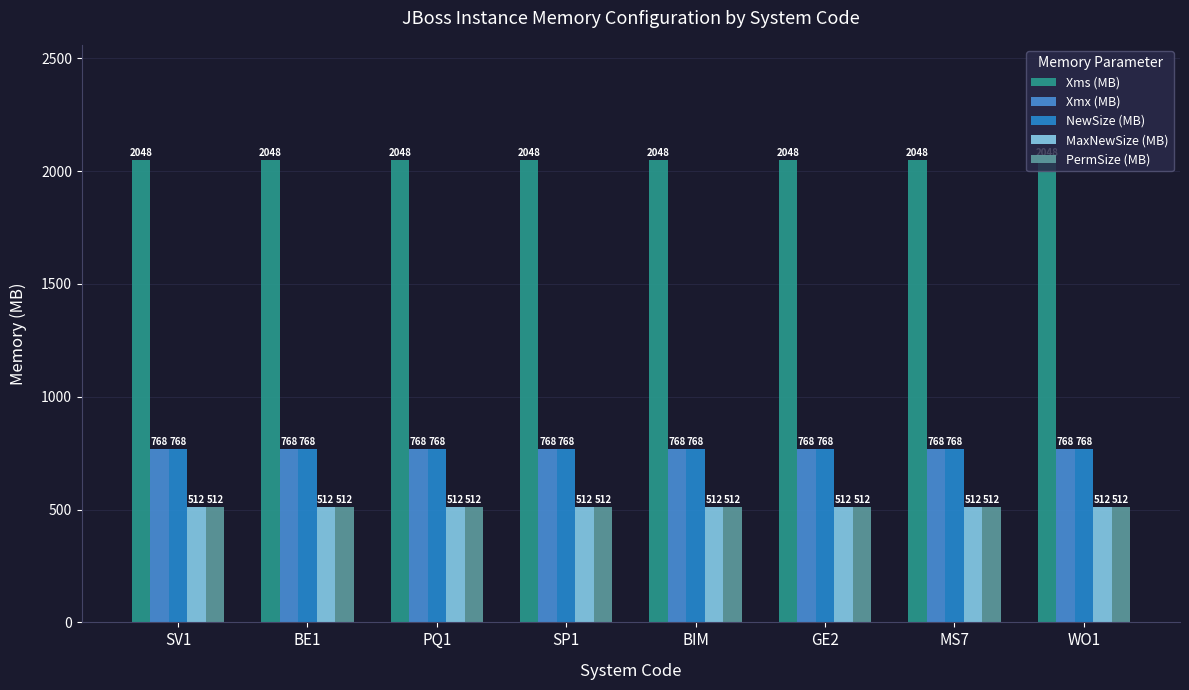

Count the number of categories in the chart.

8